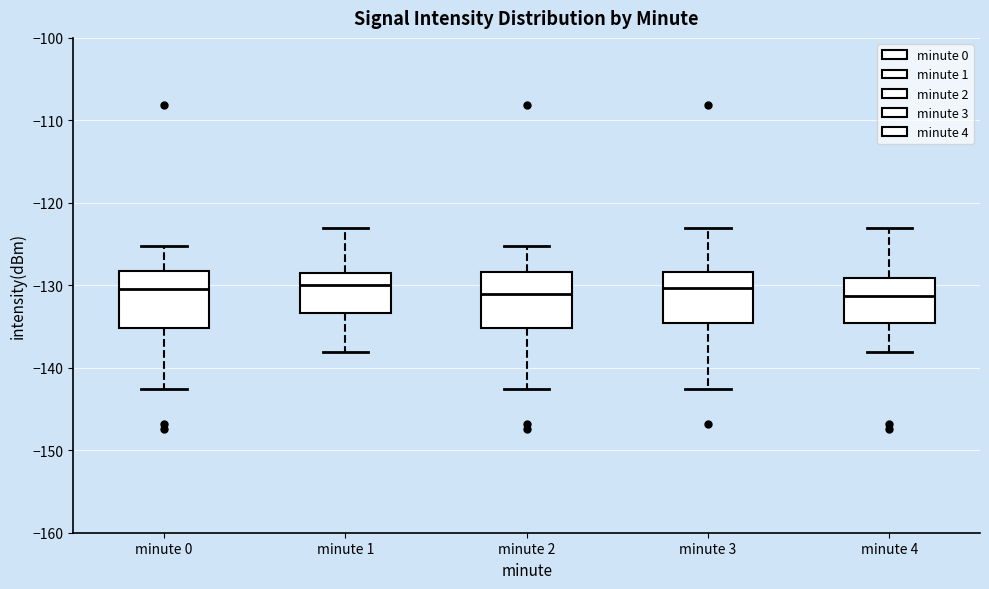

Reading left to right, read every box against the y-axis: the position of its median line, the range the box covers, and the ends of its whiskers. The values are not printed on the chart, so give them approximately, as read against the axis.

minute 0: median -130, box -135 to -128, whiskers -143 to -125
minute 1: median -130, box -133 to -128, whiskers -138 to -123
minute 2: median -131, box -135 to -128, whiskers -143 to -125
minute 3: median -130, box -135 to -128, whiskers -143 to -123
minute 4: median -131, box -135 to -129, whiskers -138 to -123